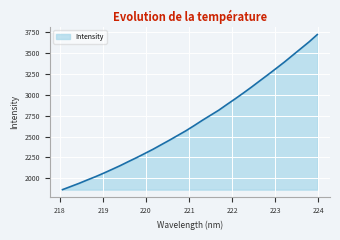

What is the greatest value displayed?

3716.5